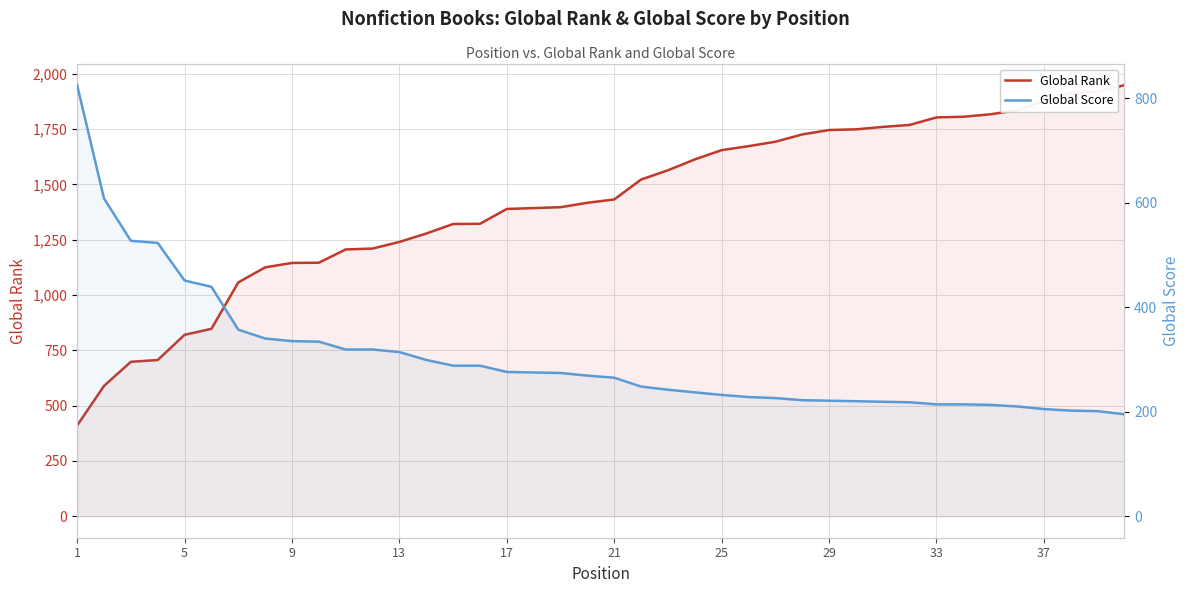

Which series has the widest spread of values?

Global Rank